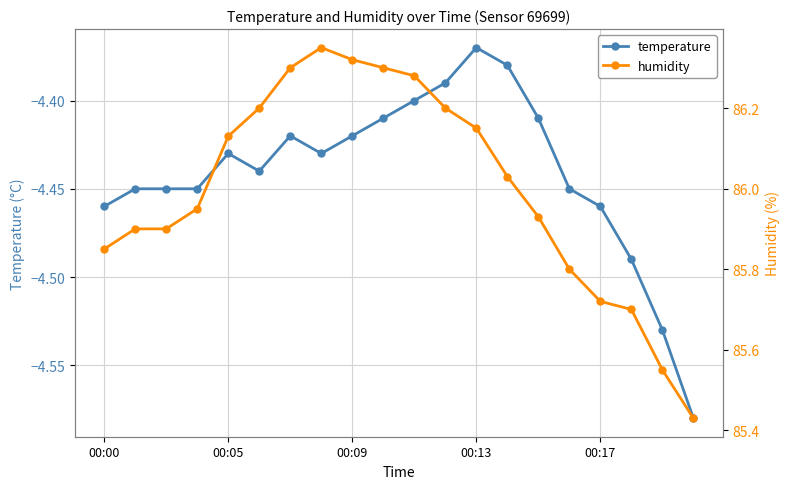

True or false: temperature has more than 0 points higher than both neighbors.

True